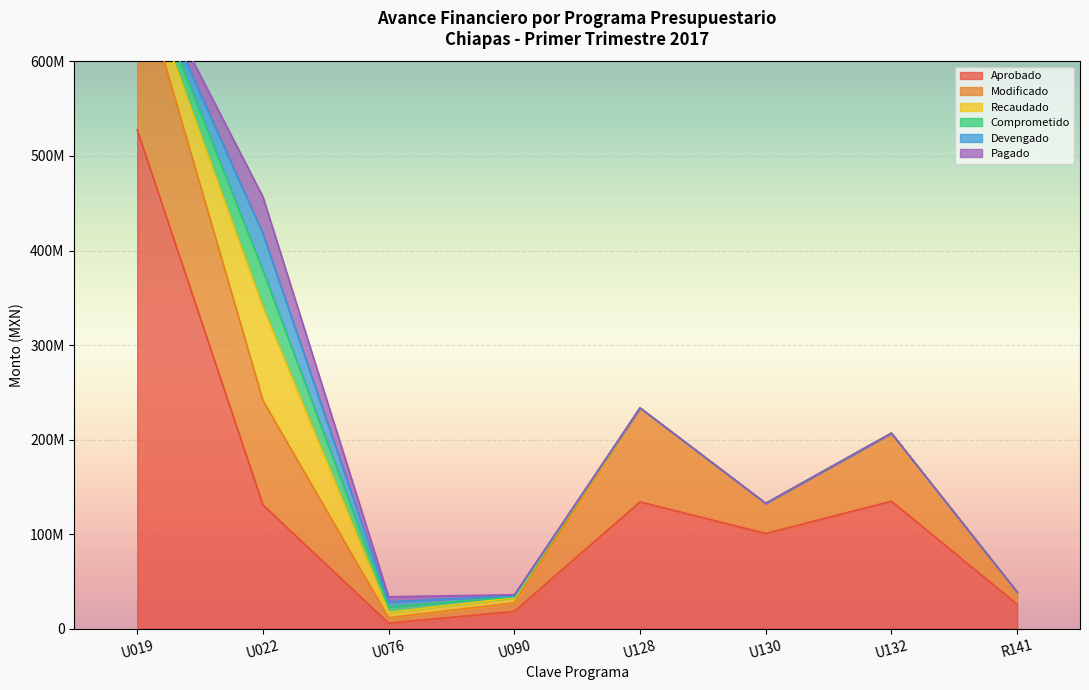

What is the value of the Aprobado point at the 5th from the left?

134077711.3